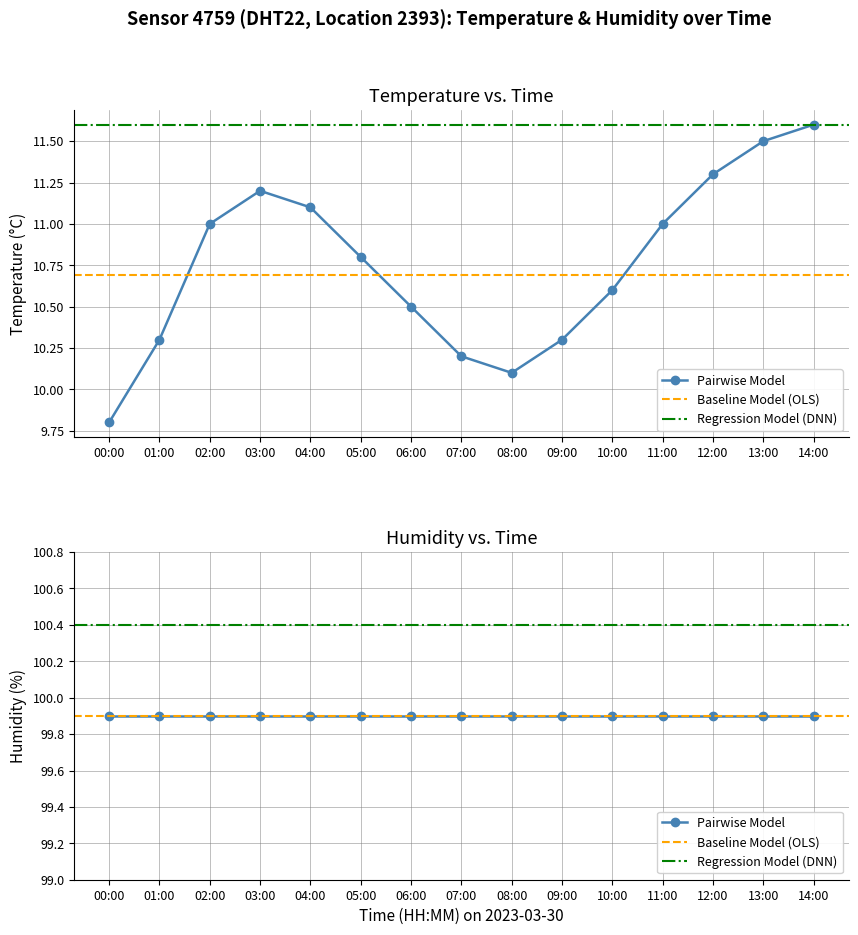

How many values are below 10?

1